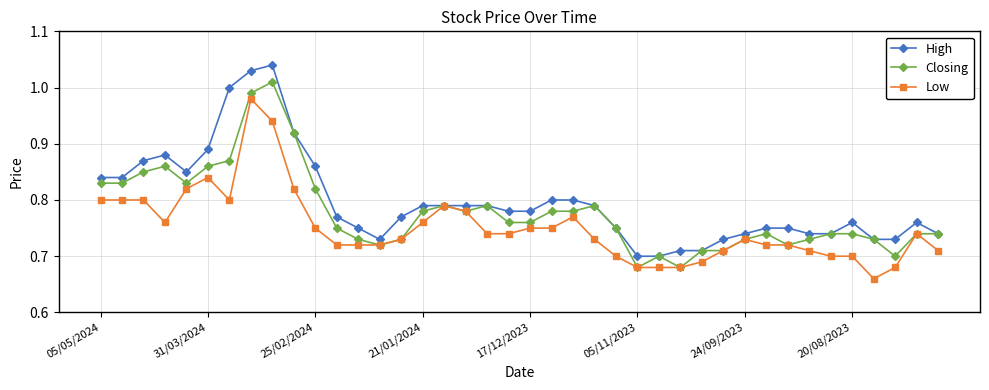

List the series in order of their overall mean, lowest first.

Low, Closing, High